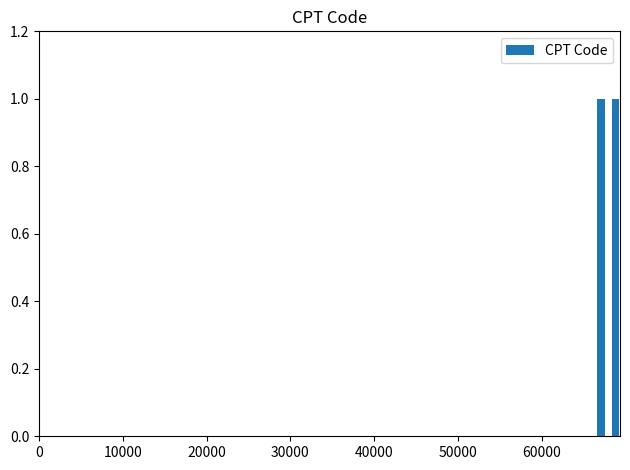

How many data points are less than 67141?

2